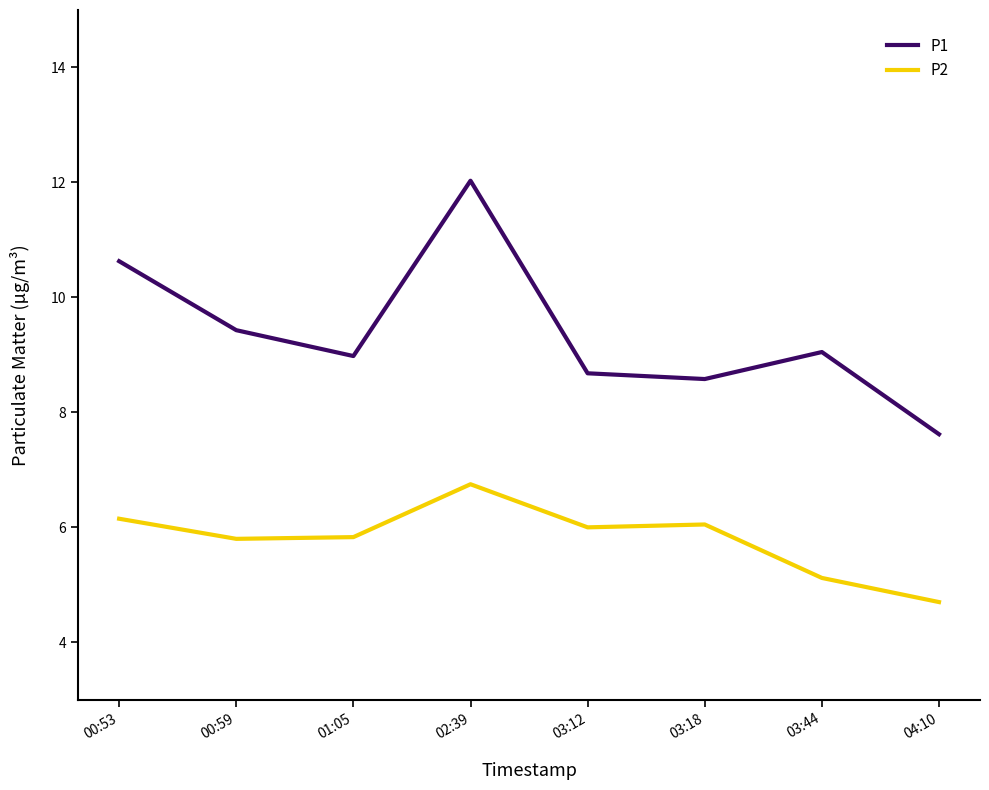

At which category is the sum across all series the highest?

02:39